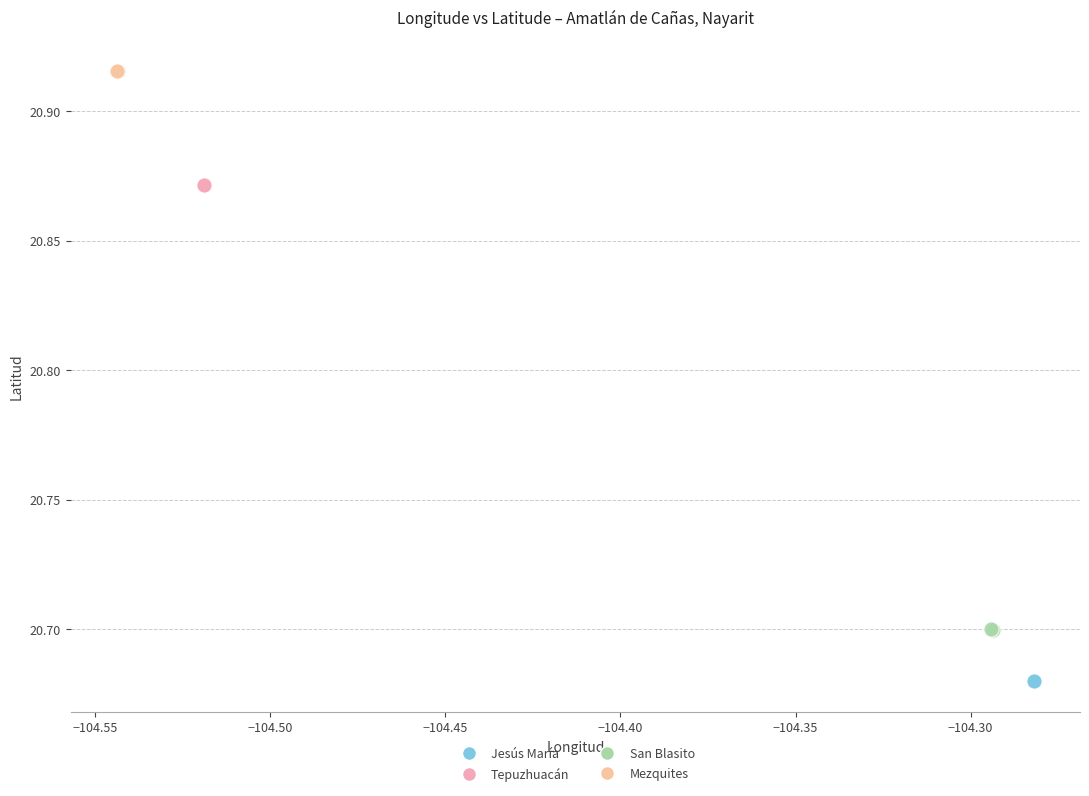

Which series reaches the maximum Y coordinate?

Mezquites